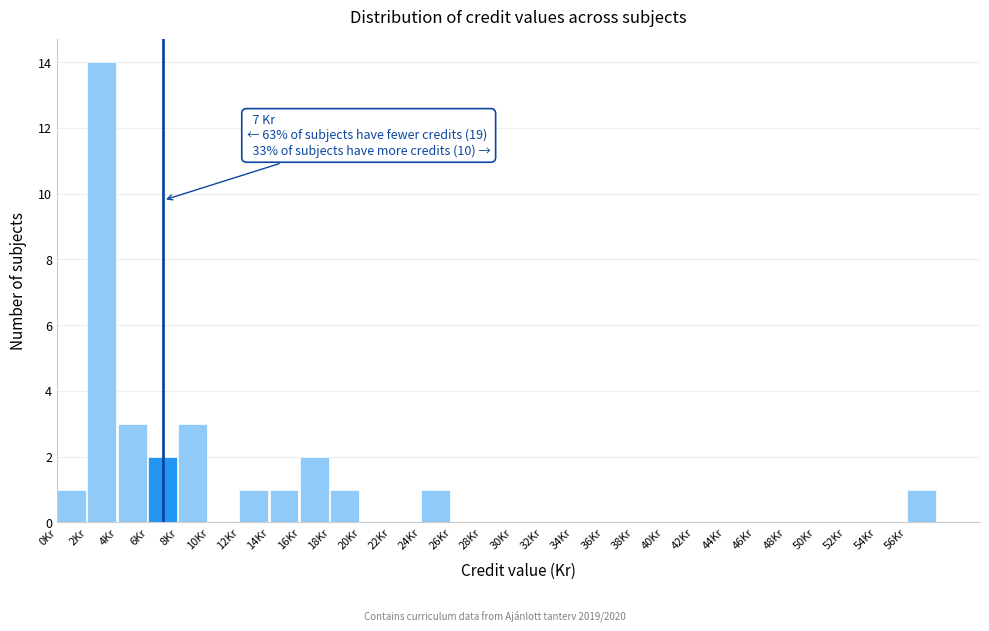

Which range on the x-axis has the tallest bar?

2 to 4